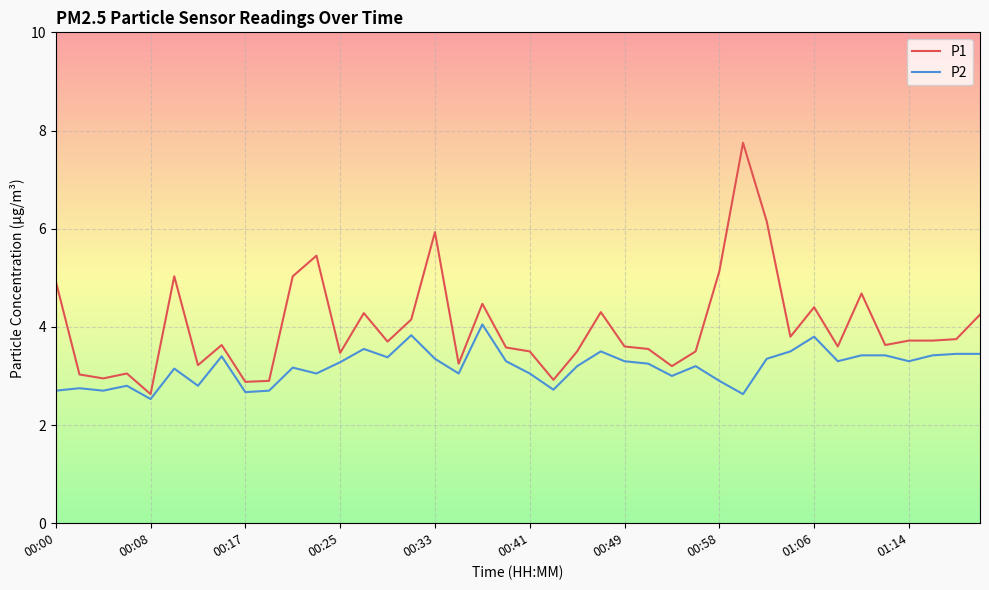

What is the difference between the second highest and minimum values in the P1 series?

3.5